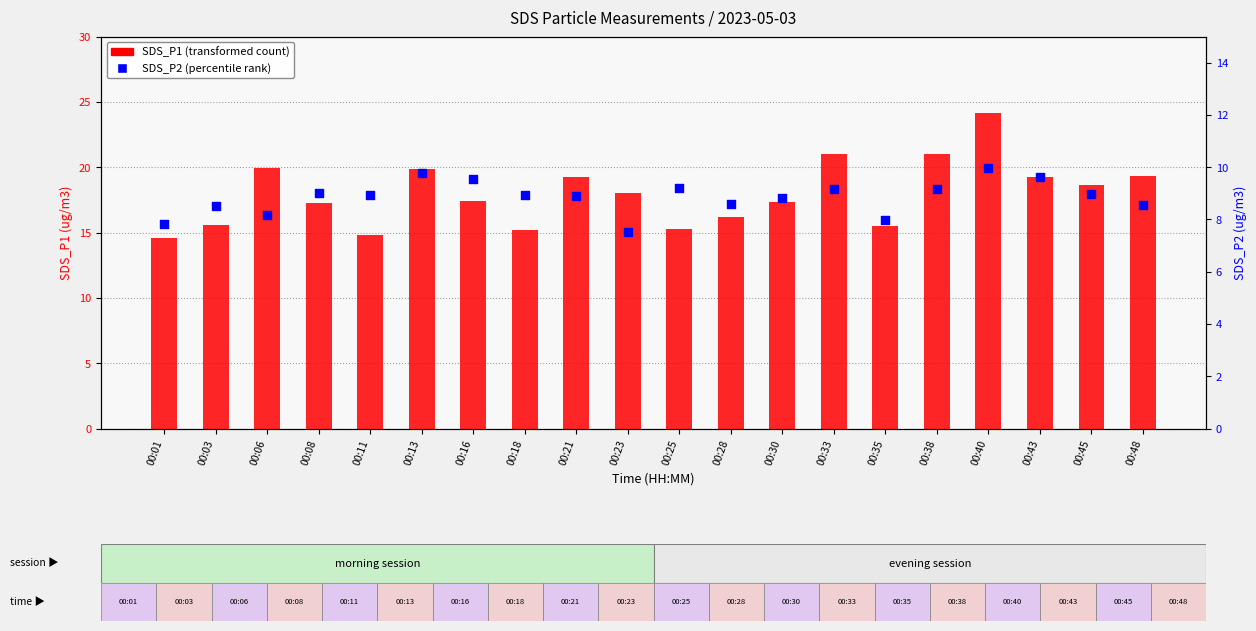

Which series contains the lowest Y value?

SDS_P2 (percentile rank)